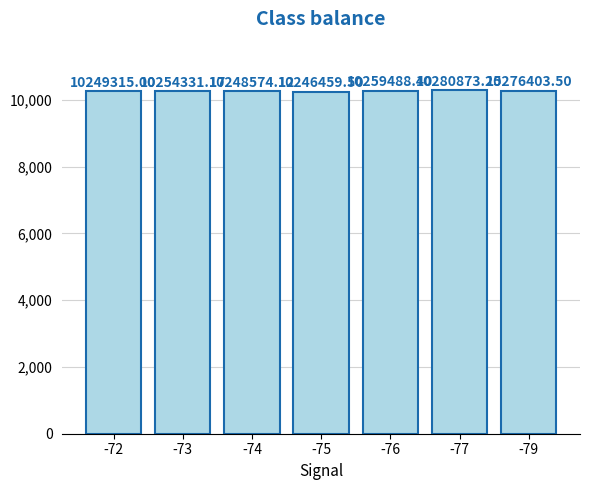

List the labels in order of value, smallest first.

-75, -74, -72, -73, -76, -79, -77